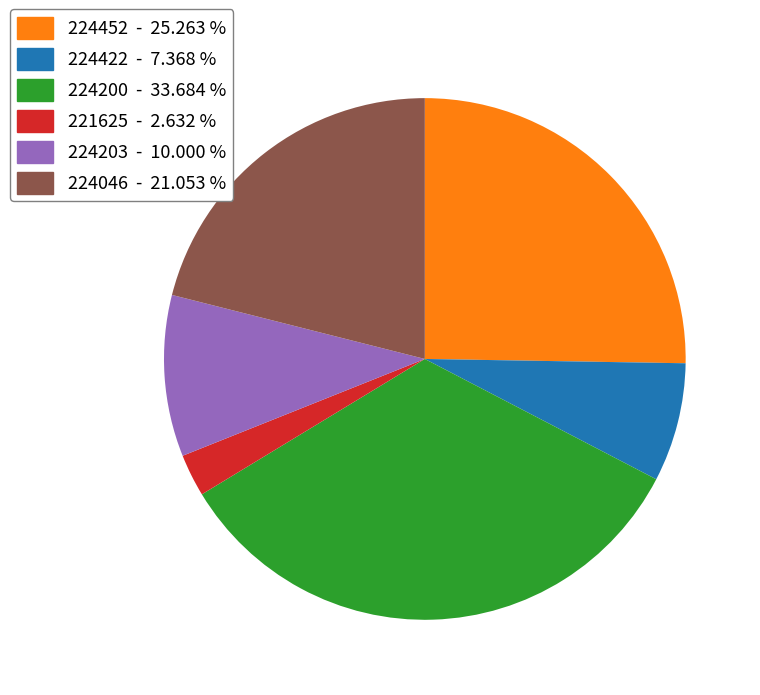

The 224452 slice represents 25% of the pie. True or false?

True